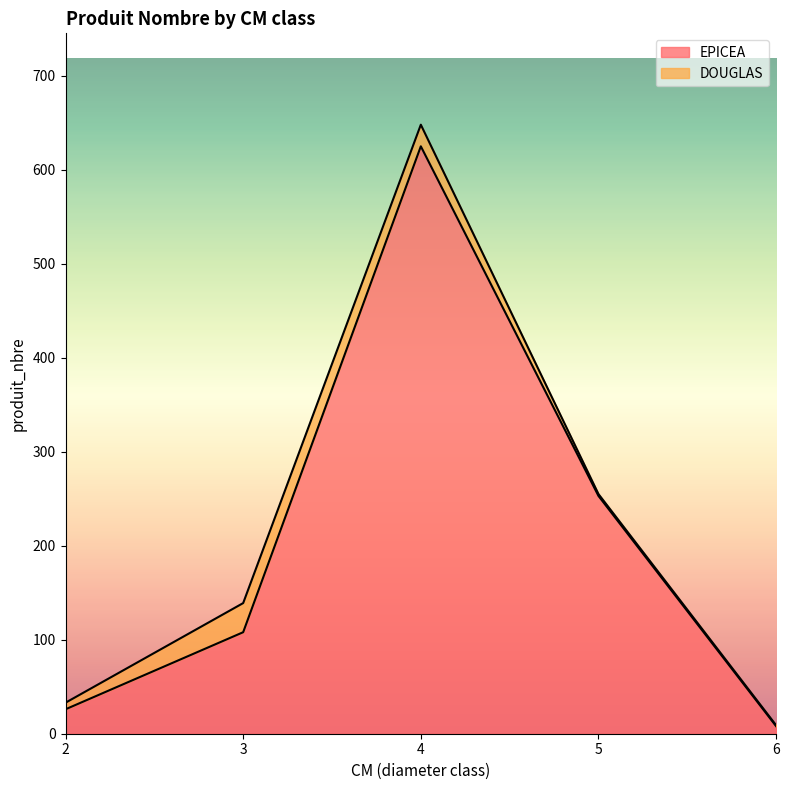

At which category is the sum across all series the highest?

4